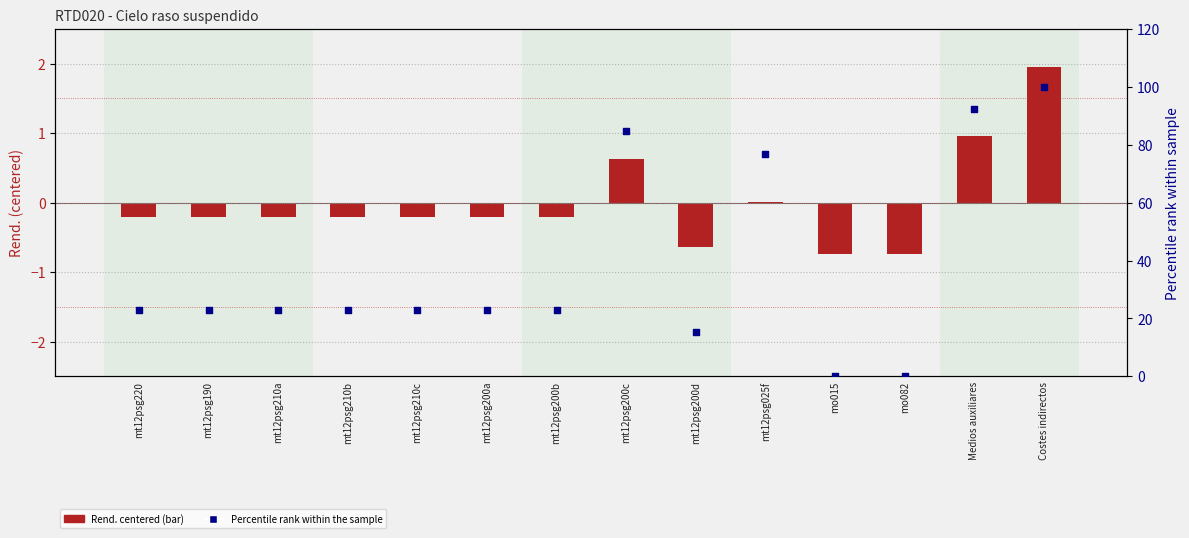

Which series contains the lowest Y value?

Rend. (centered)